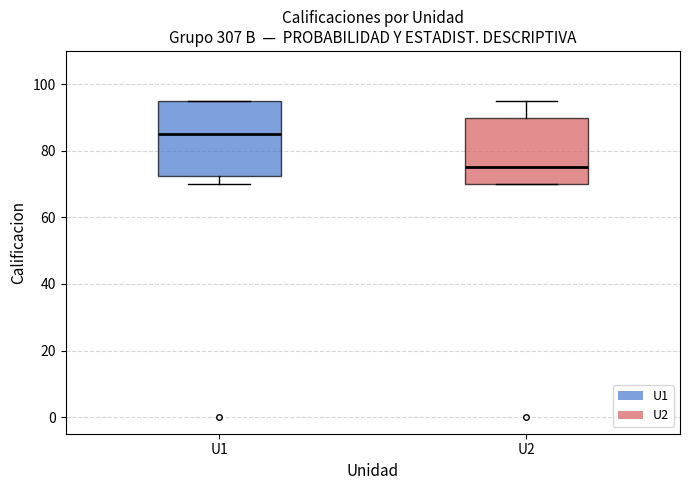

Which box is the tallest, from its lower edge to its upper edge?

U1